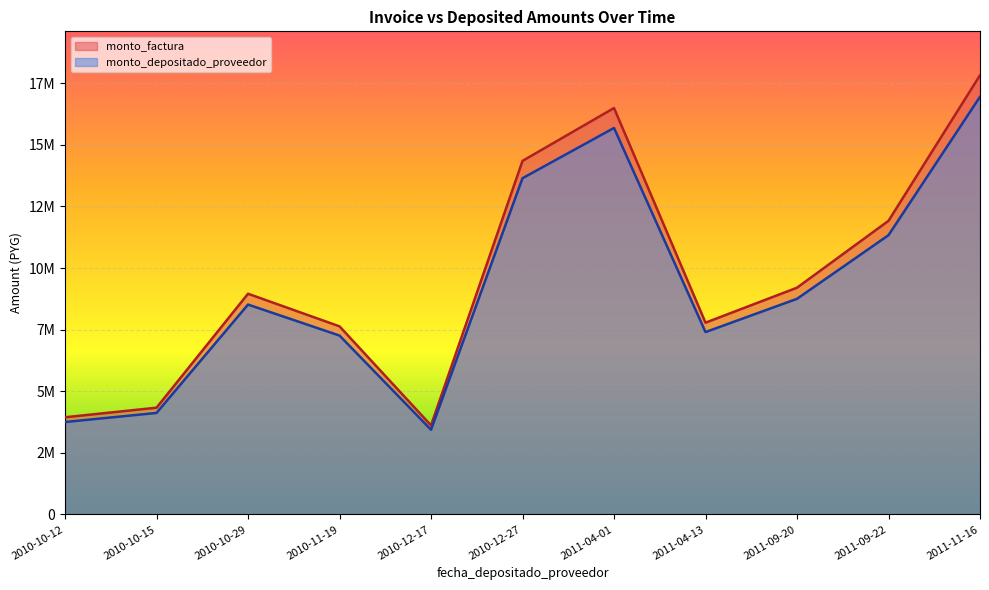

True or false: monto_depositado_proveedor and monto_factura intersect in this chart.

False